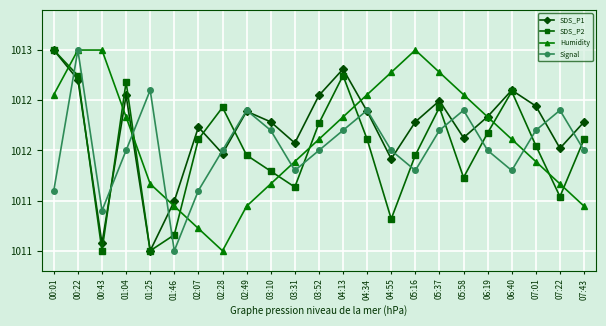

What is the maximum value for Humidity?

1013.0